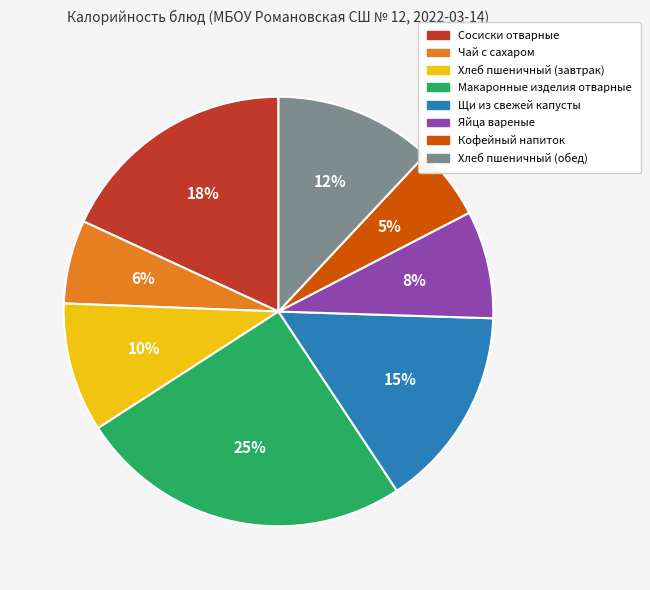

How many slices are in this pie chart?

8